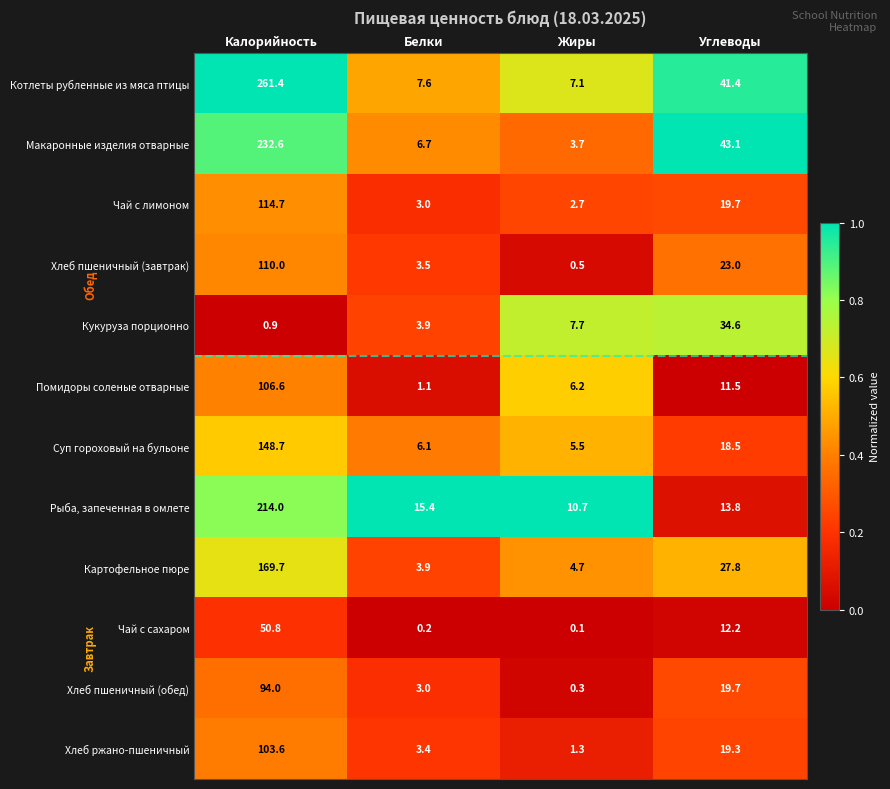

At Калорийность, list the series in order from smallest to largest.

Кукуруза порционно, Чай с сахаром, Хлеб пшеничный (обед), Хлеб ржано-пшеничный, Помидоры соленые отварные, Хлеб пшеничный (завтрак), Чай с лимоном, Суп гороховый на бульоне, Картофельное пюре, Рыба, запеченная в омлете, Макаронные изделия отварные, Котлеты рубленные из мяса птицы